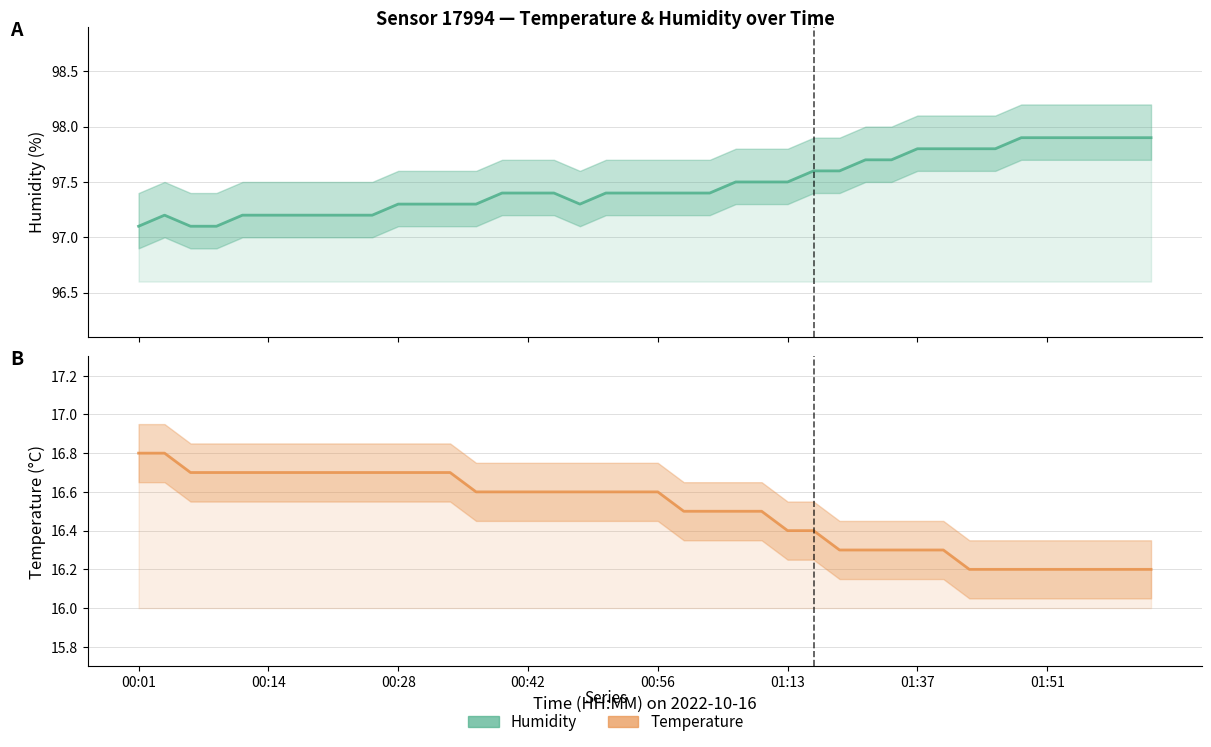

How many Humidity values are between 97 and 98?

40